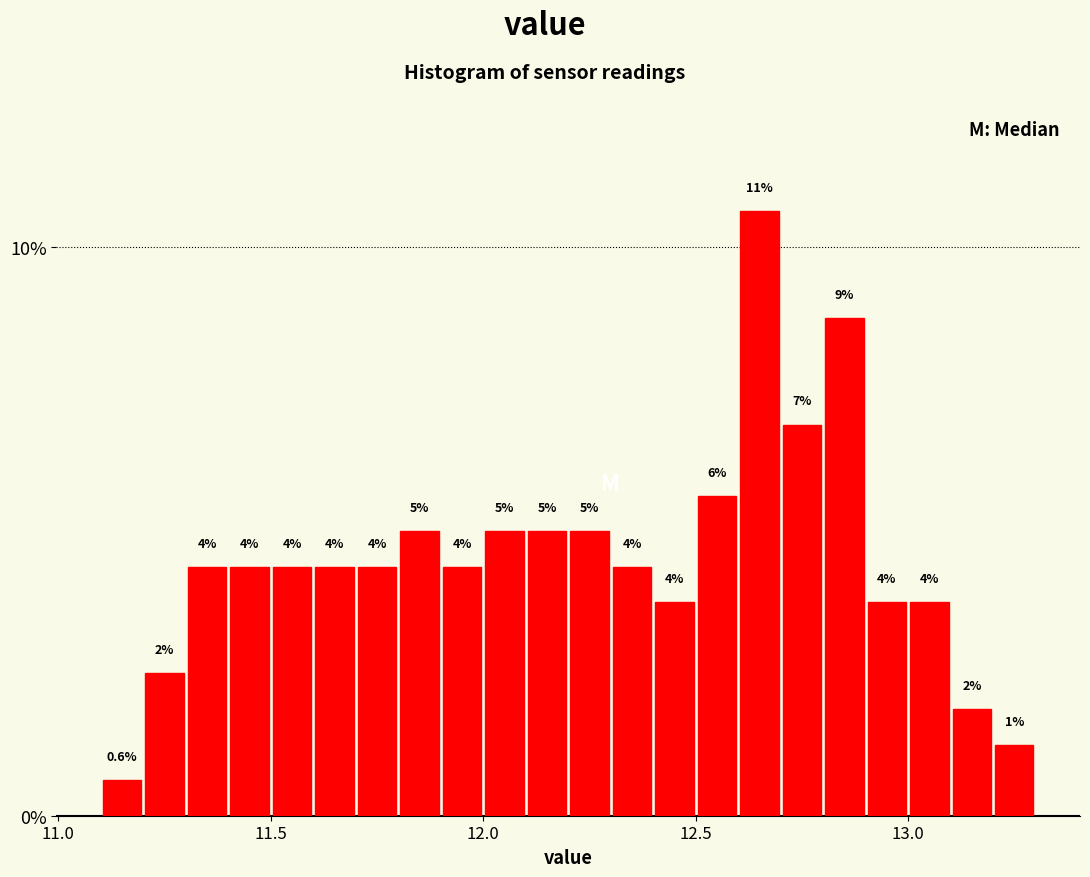

Around what value on the x-axis is the tallest bar? Give the approximate position of its centre, as read against the axis.

12.65